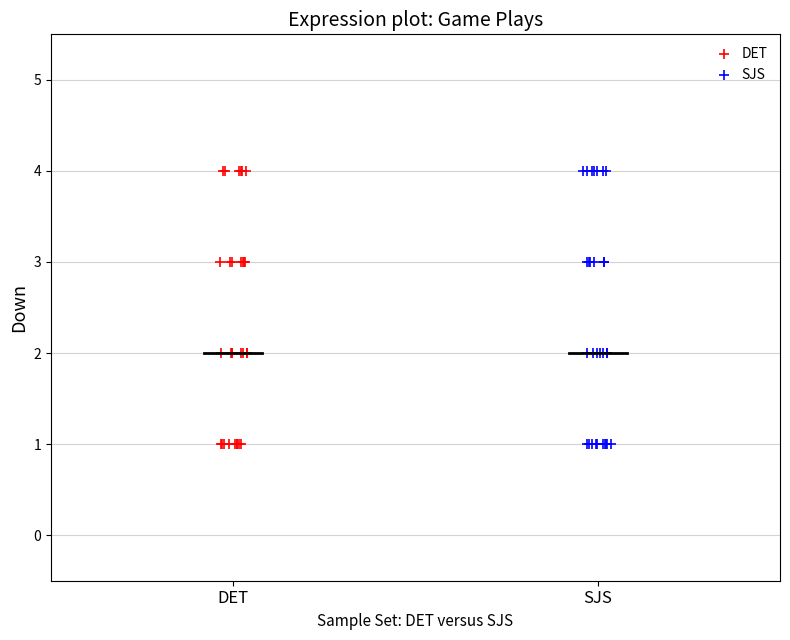

What are all the series names shown in the legend?

DET, SJS